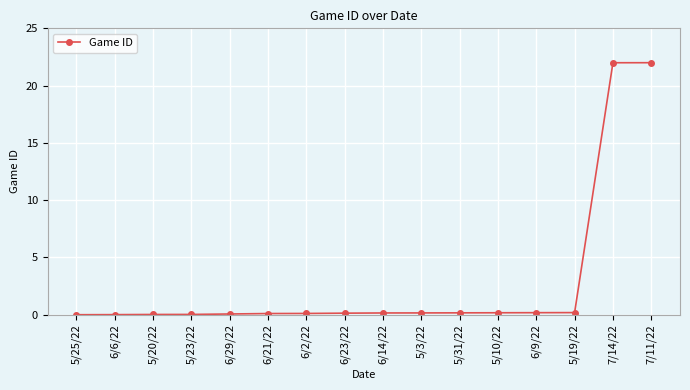

What is the difference between the maximum and second lowest values?

22.0